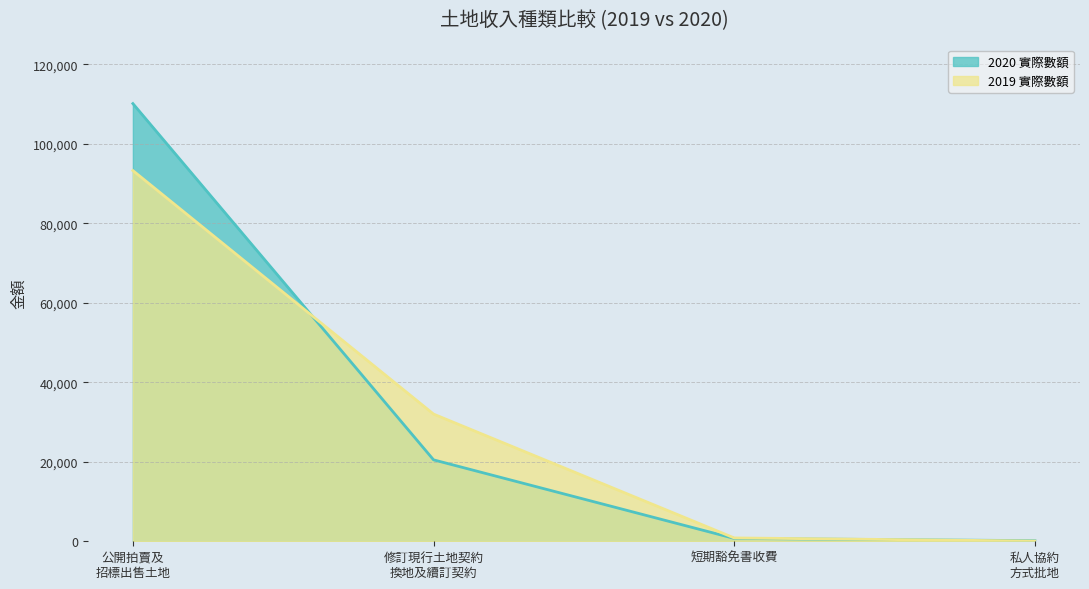

How many lines are shown in the chart?

2